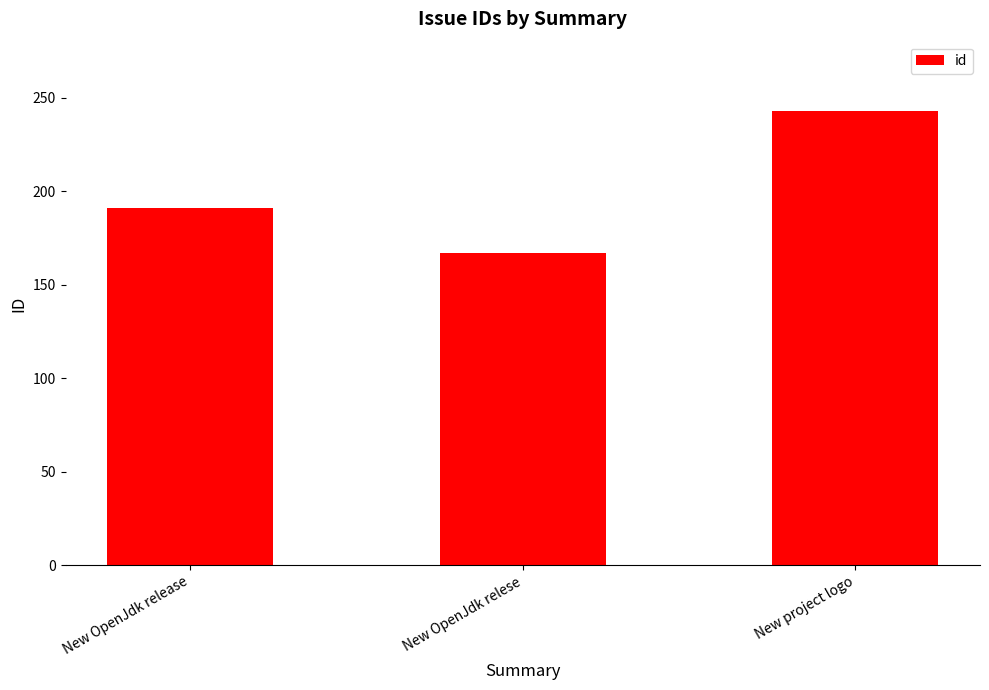

True or false: the data shows 58 at New project logo.

False